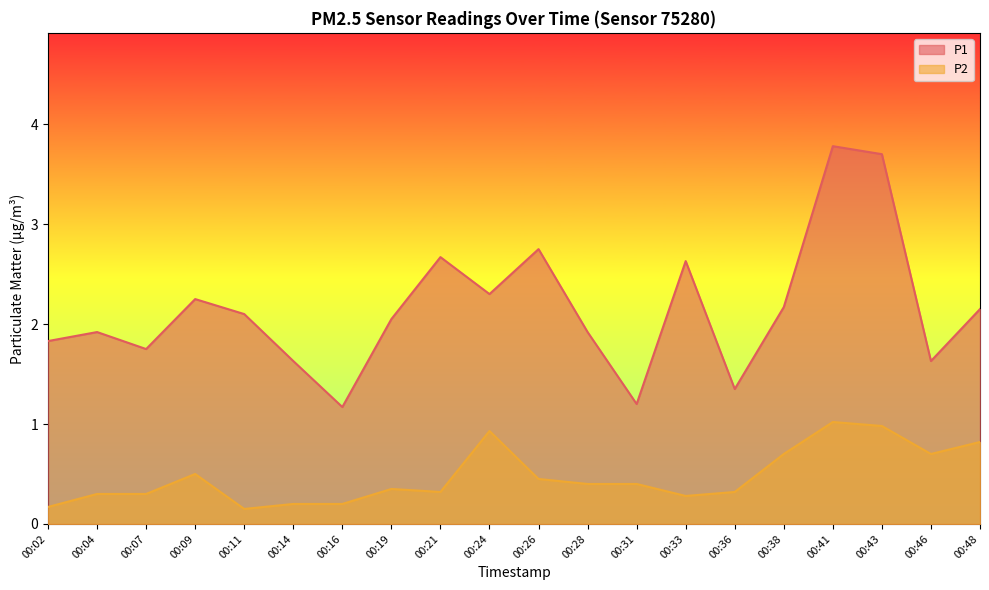

What is the spread (max minus min) of values at 00:26?

2.3